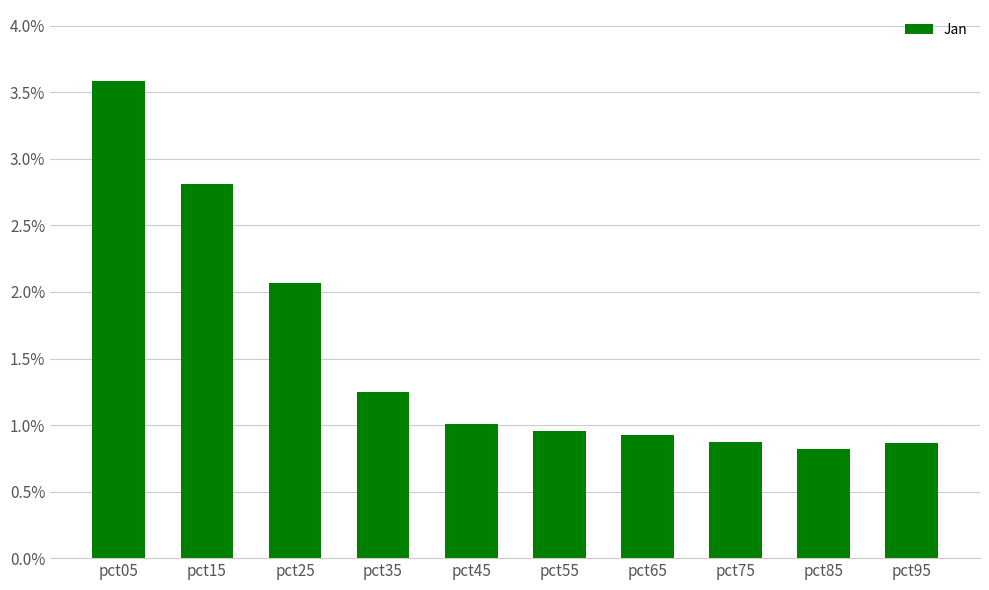

What is the difference between the second highest and second lowest values?

1.9